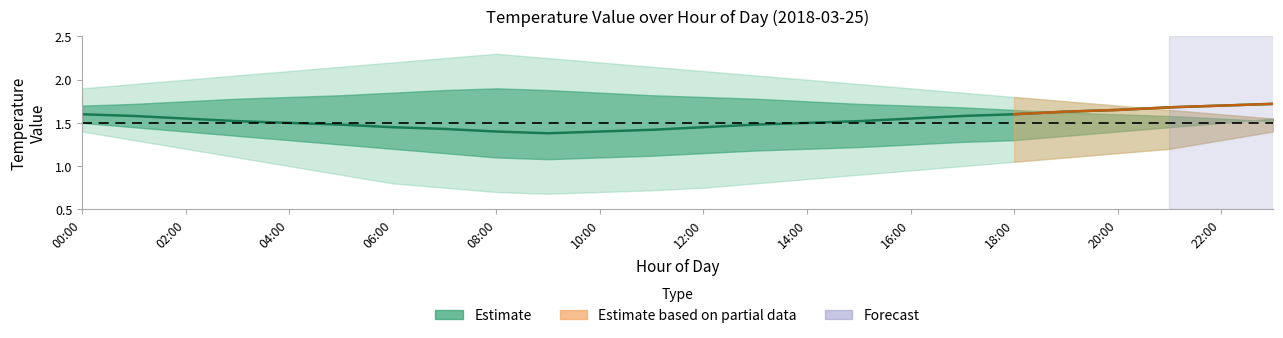

What position from the right is 13?

11